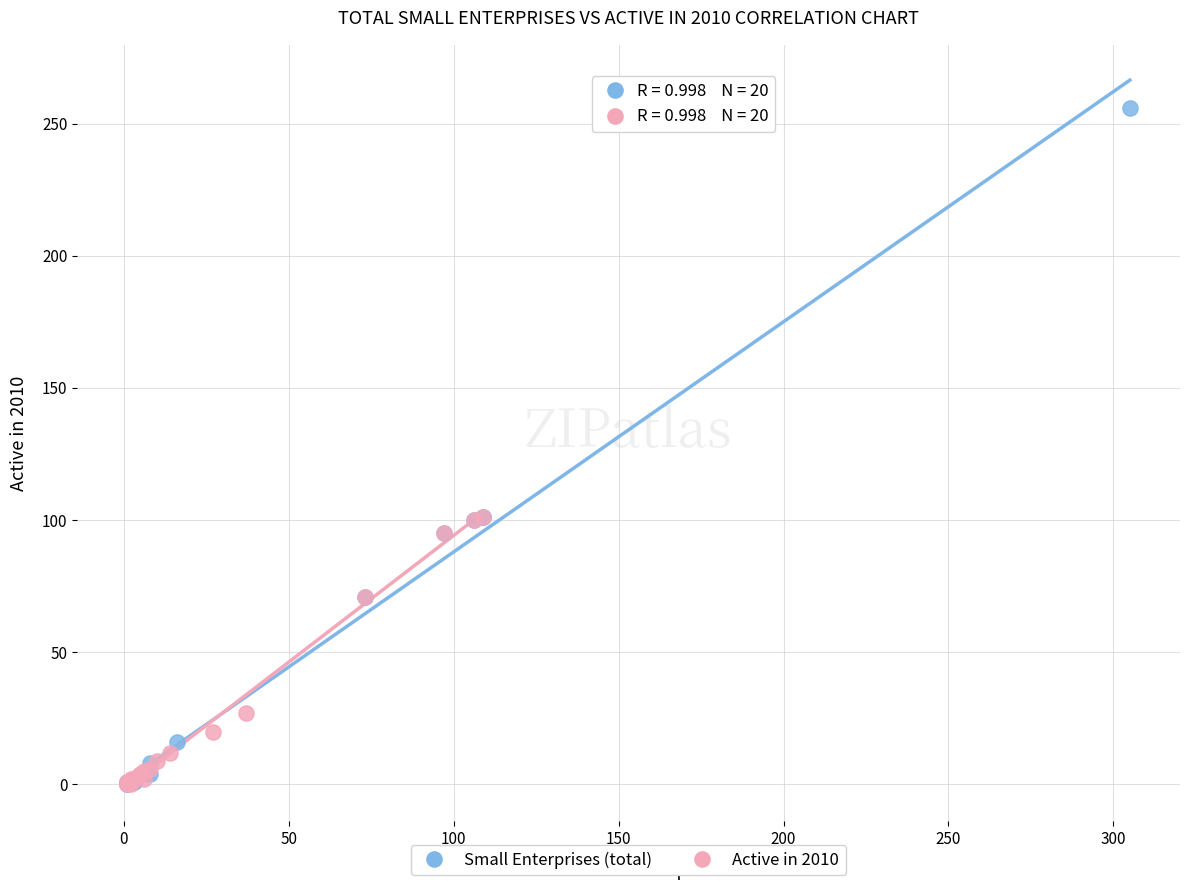

Which series has the widest spread of Y values?

Small Enterprises (total)